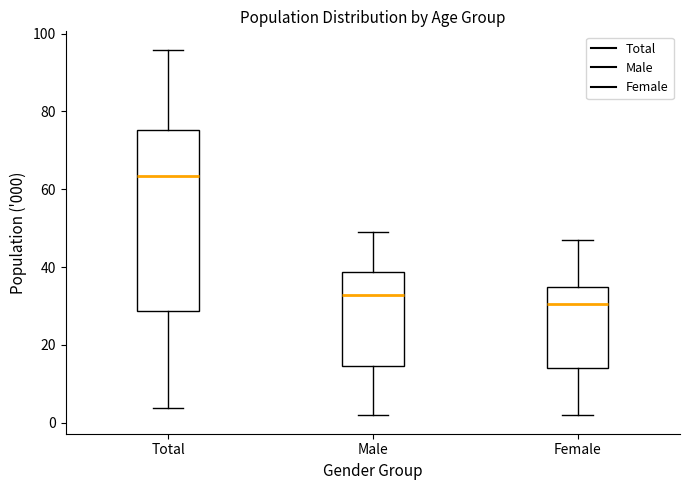

Which box has the highest median line?

Total